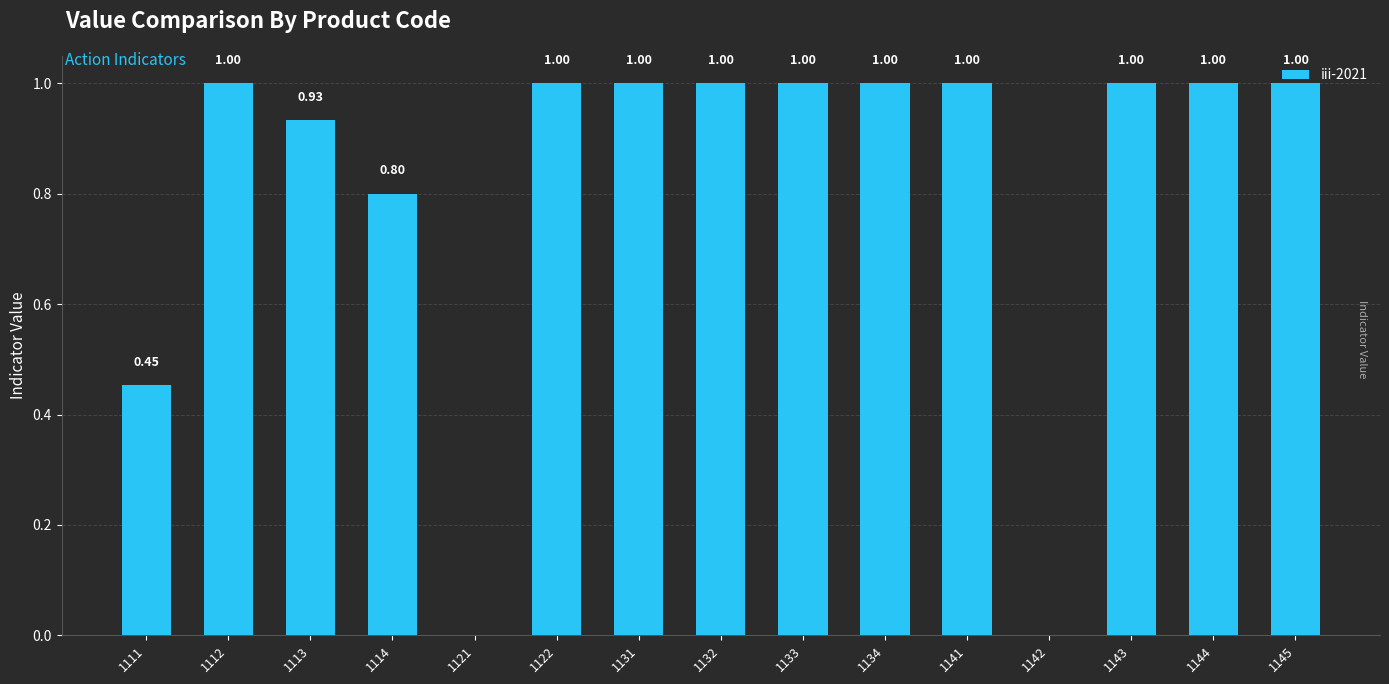

How many series are shown in this chart?

1